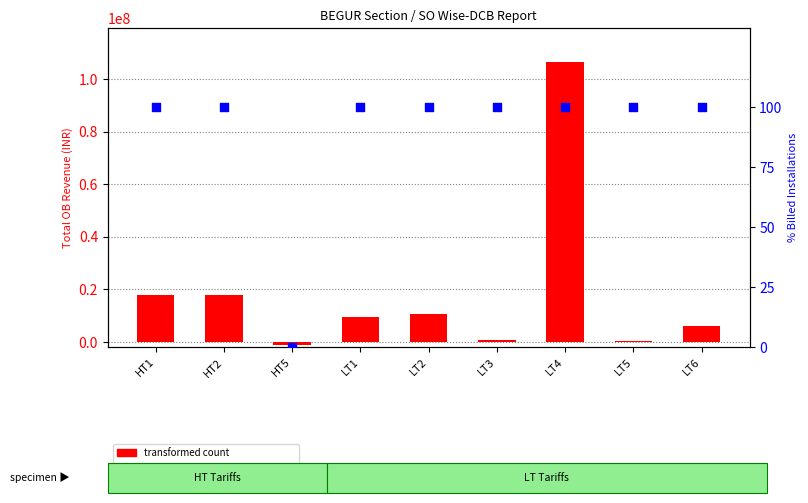

At how many categories does at least one series exceed 50680605?

1